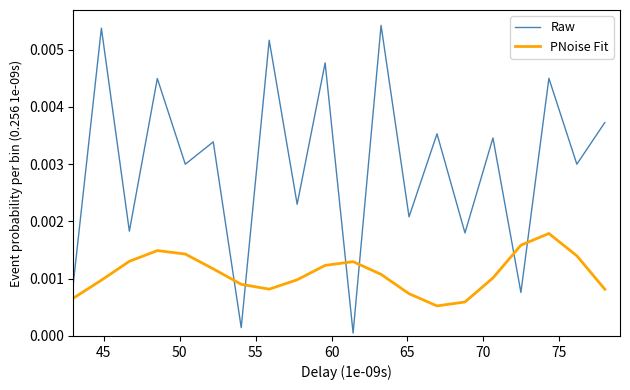

How many times do Raw and PNoise Fit cross each other?

6